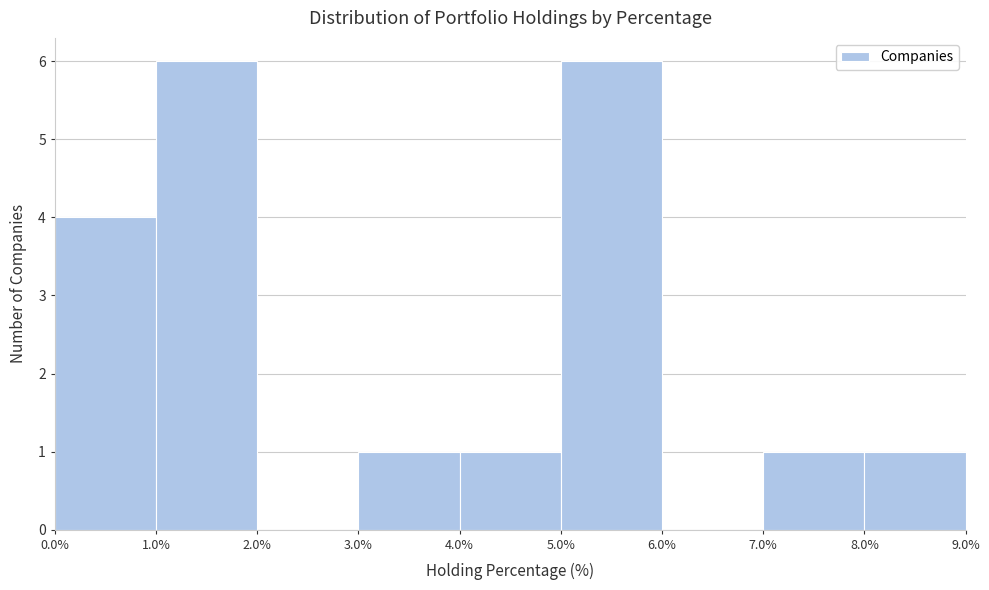

Reading left to right, transcribe this chart: for each bar, give the range it covers on the x-axis and its height. The values are not printed on the chart, so give them approximately, as read against the axis.

0.0% to 1.0%: 4
1.0% to 2.0%: 6
2.0% to 3.0%: 0
3.0% to 4.0%: 1
4.0% to 5.0%: 1
5.0% to 6.0%: 6
6.0% to 7.0%: 0
7.0% to 8.0%: 1
8.0% to 9.0%: 1